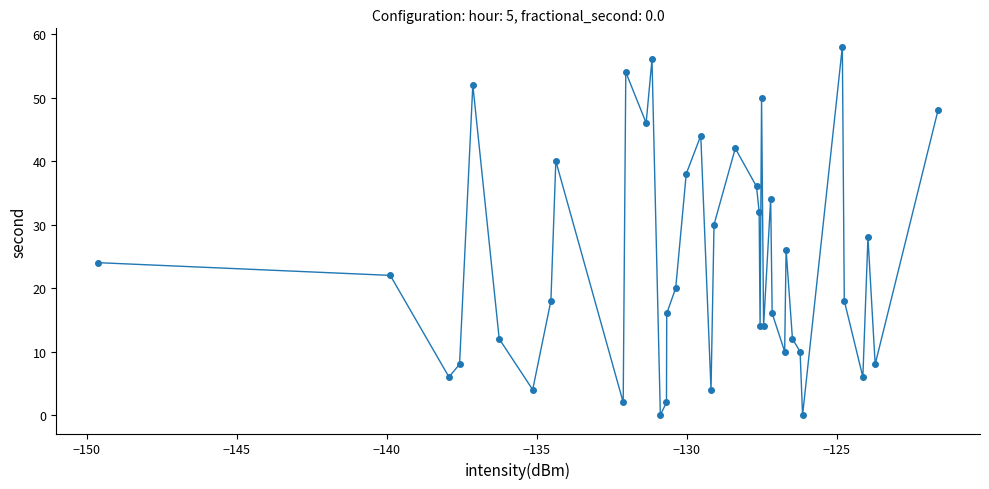

What is the maximum value shown in the chart?

58